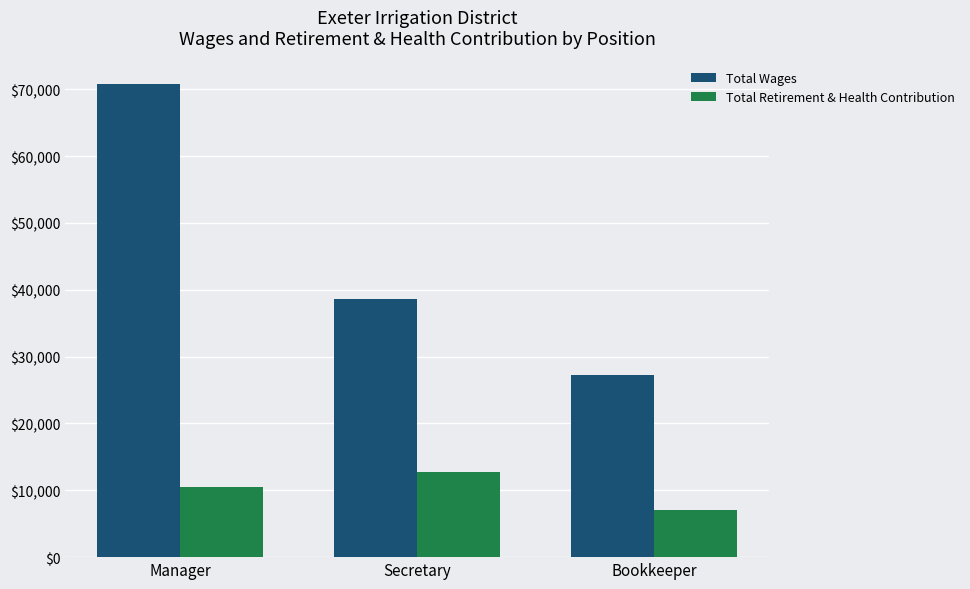

What is the label of the 1st bar from the right?

Bookkeeper